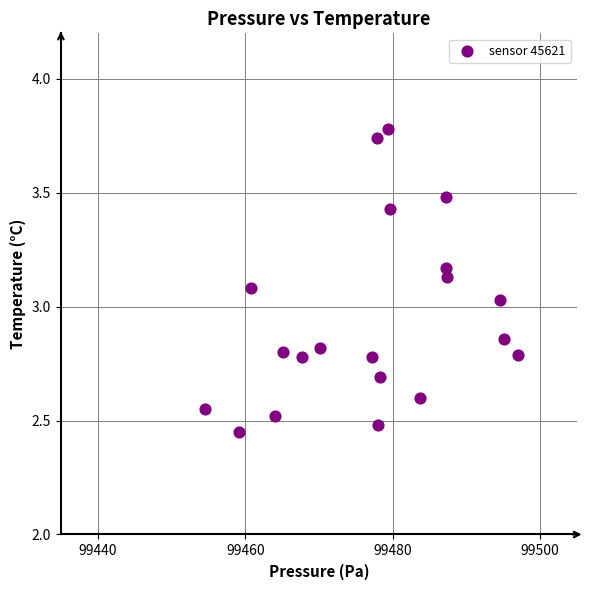

What is the range of X values (max minus min)?

42.4